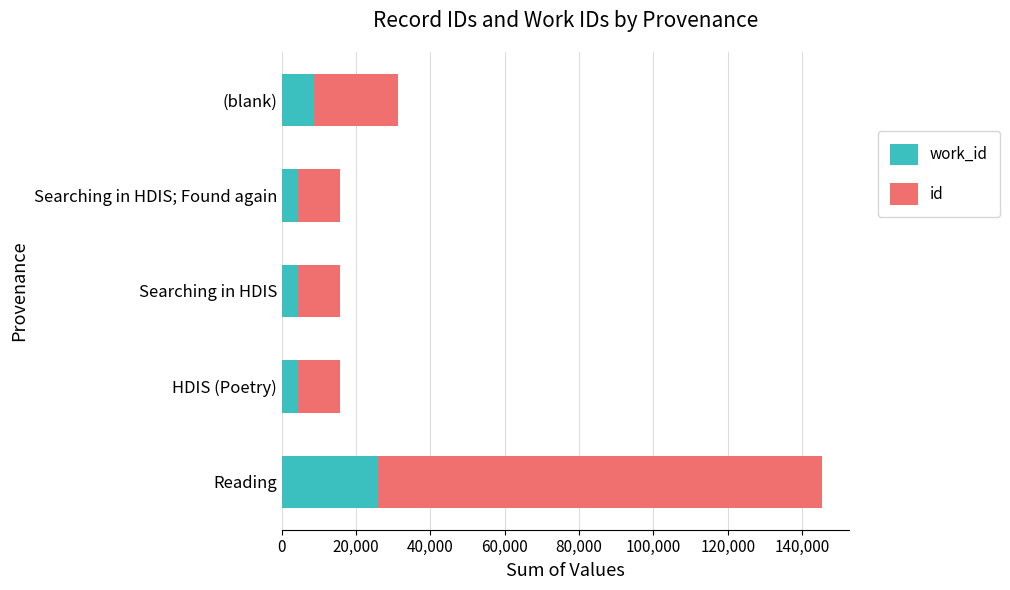

What is the total value across all series at (blank)?

31310